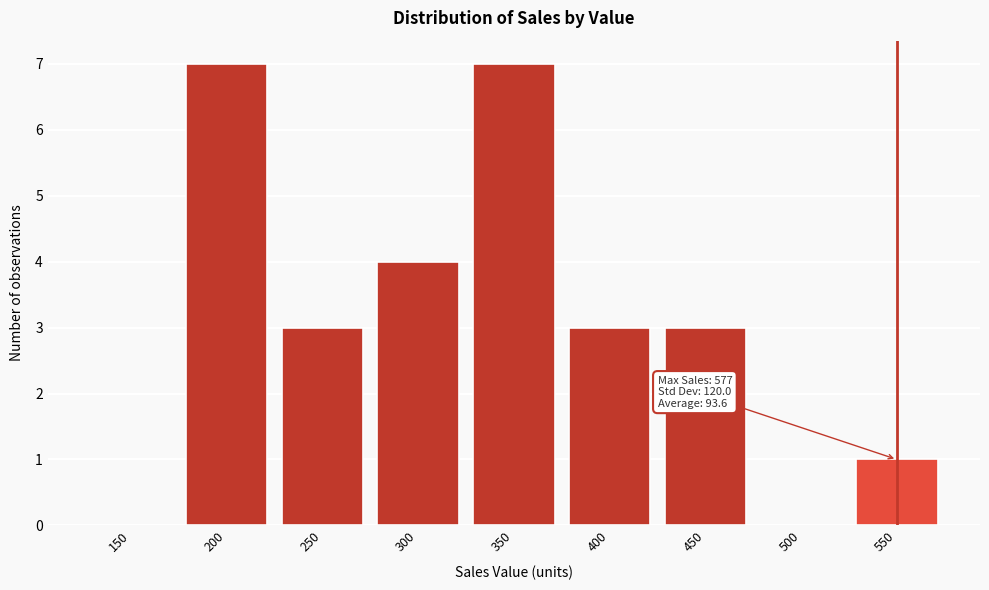

Reading right to left, transcribe all the data shown in this chart.

550=1	500=0	450=3	400=3	350=7	300=4	250=3	200=7	150=0